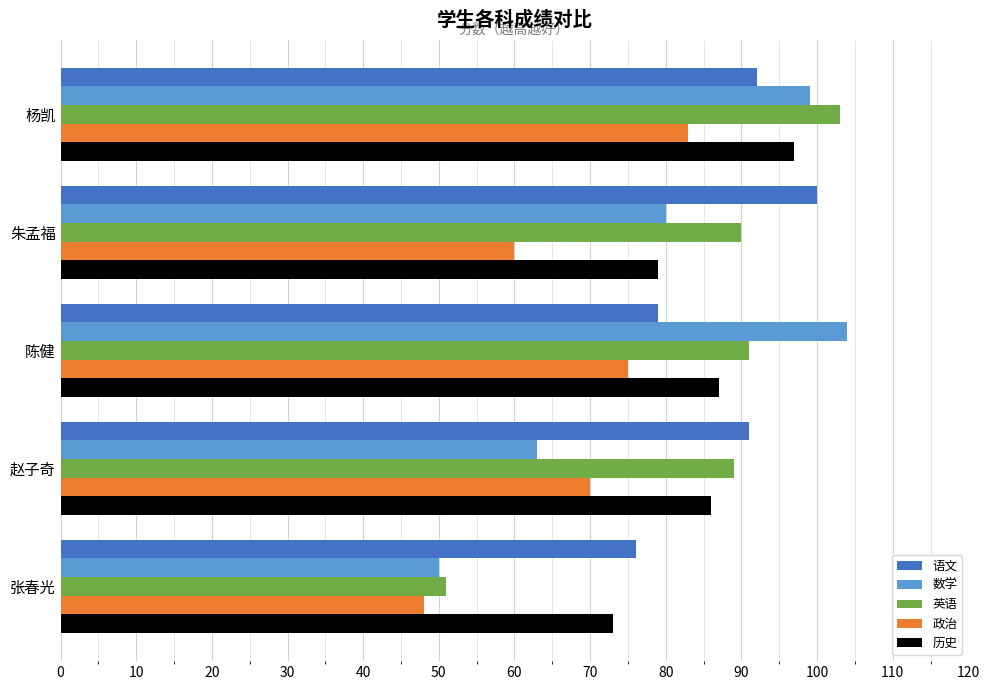

List the labels in order of 历史 value, smallest first.

张春光, 朱孟福, 赵子奇, 陈健, 杨凯